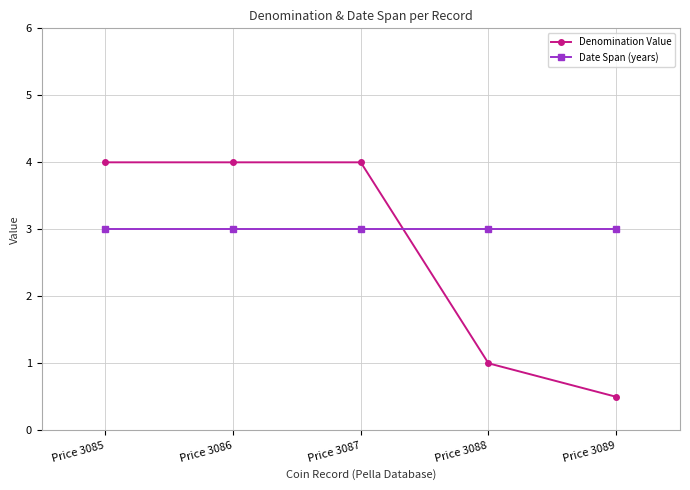

How many lines are shown in the chart?

2